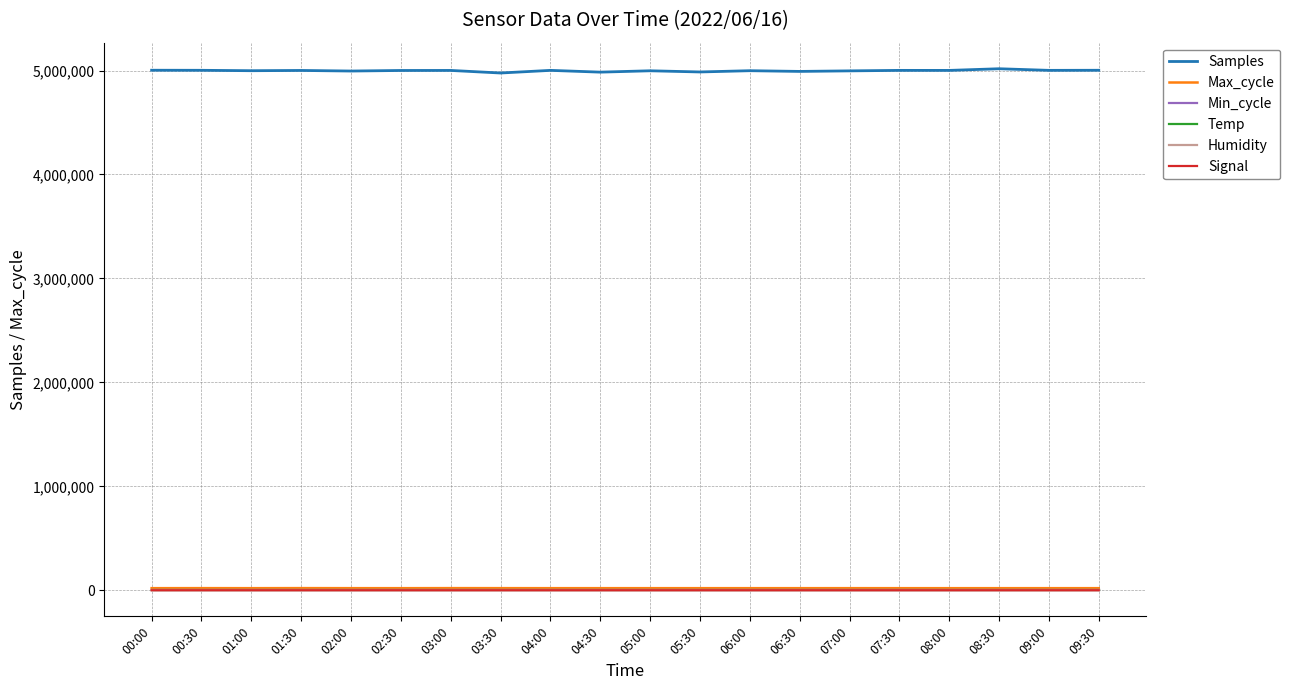

The Signal series shows -86.0 at 08:00. True or false?

True